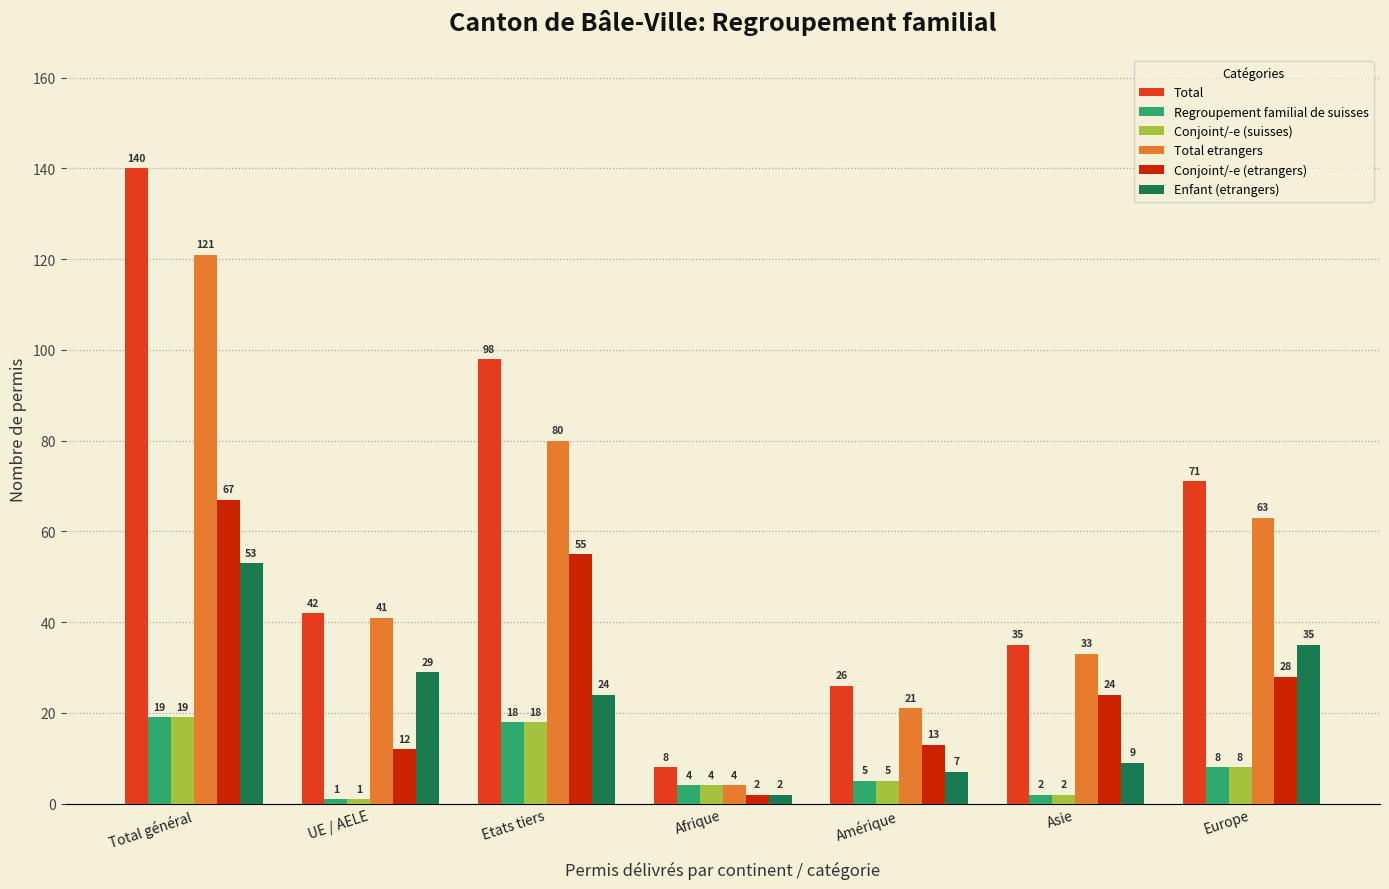

Which series has the widest spread of values?

Total